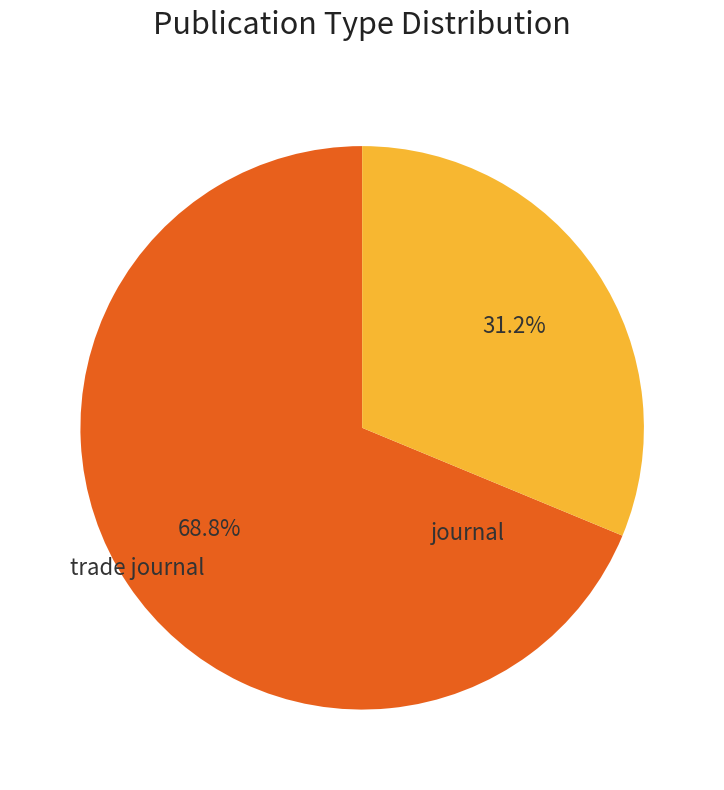

Is there any slice that represents more than half of the pie?

Yes